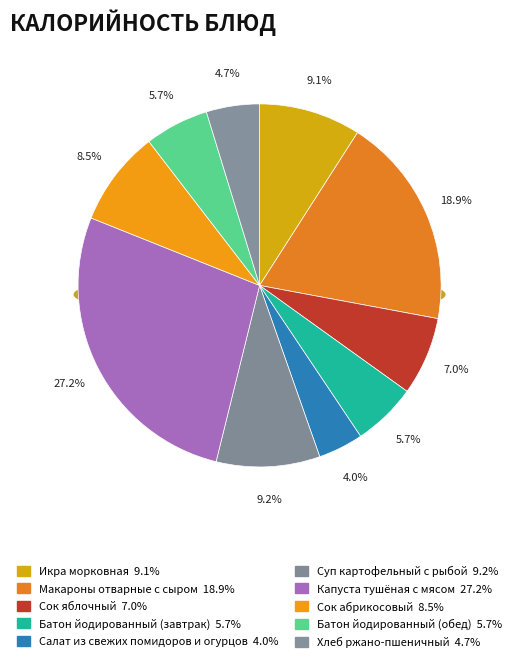

To the nearest percent, what portion does Салат из свежих помидоров и огурцов represent?

4%